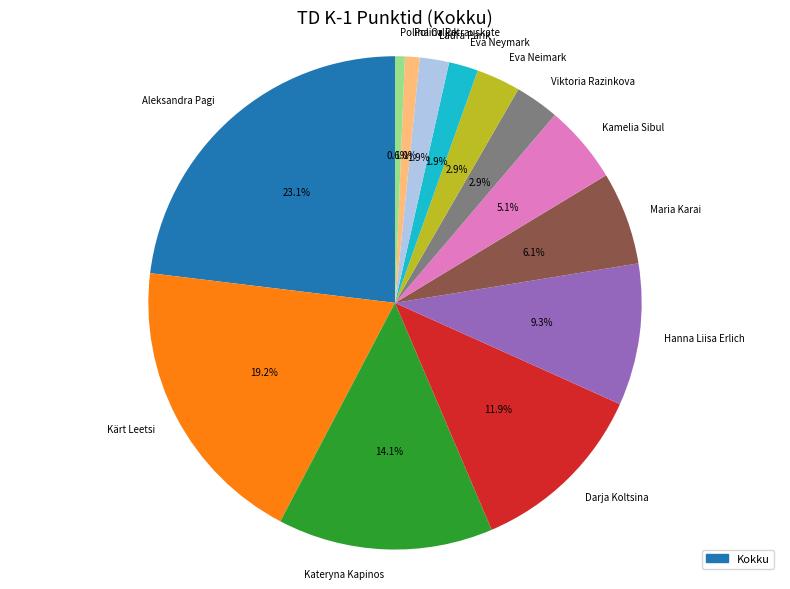

To the nearest percent, what is the difference between the Polina Petrauskate and Kateryna Kapinos slice percentages?

13%